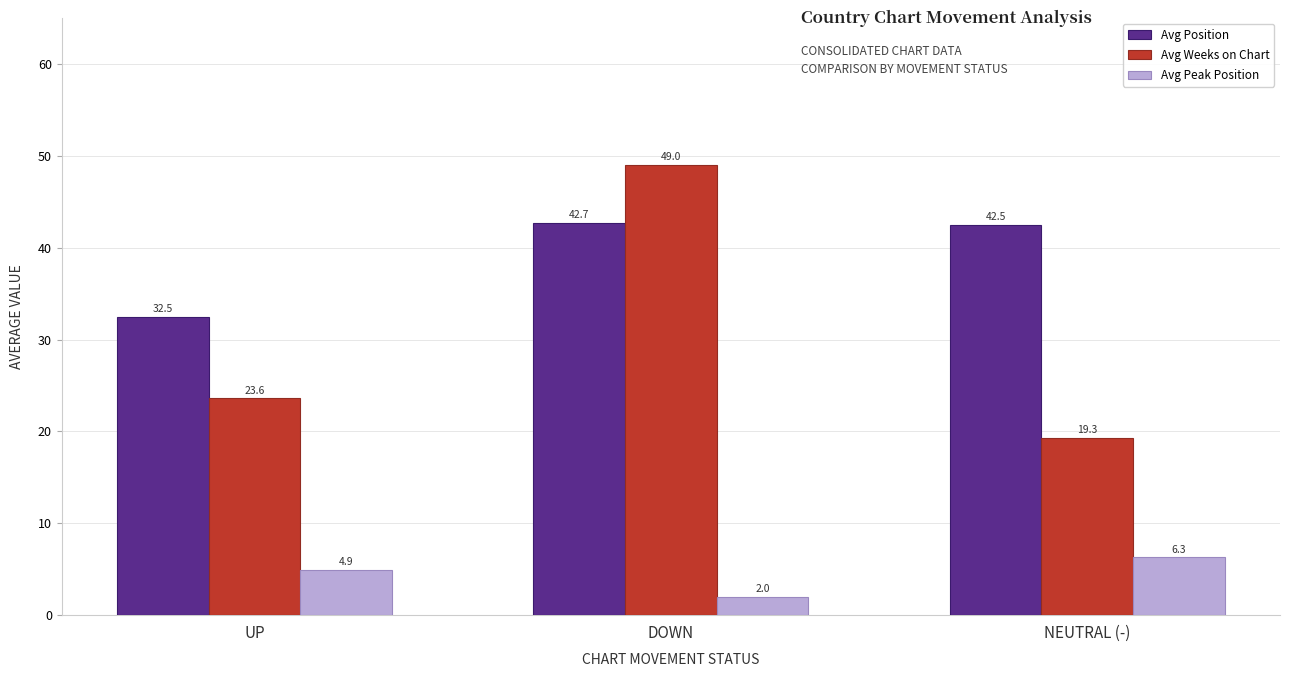

List the series in order of their overall mean, highest first.

Avg Position, Avg Weeks on Chart, Avg Peak Position